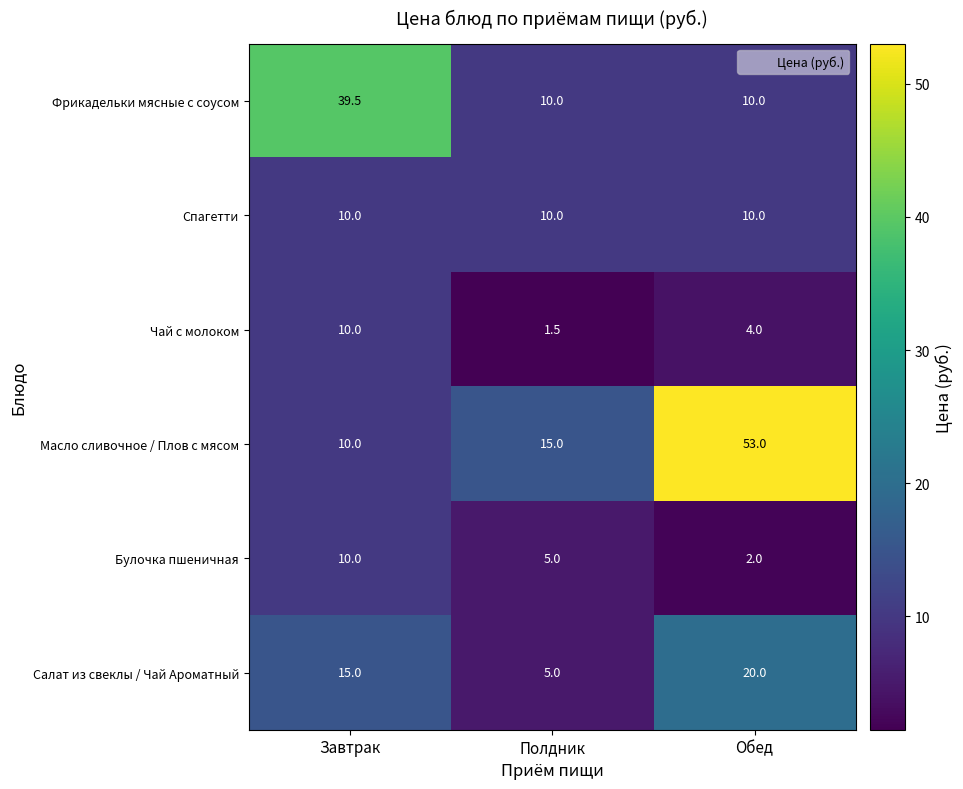

Rank the categories by Булочка пшеничная value from highest to lowest.

Завтрак, Полдник, Обед